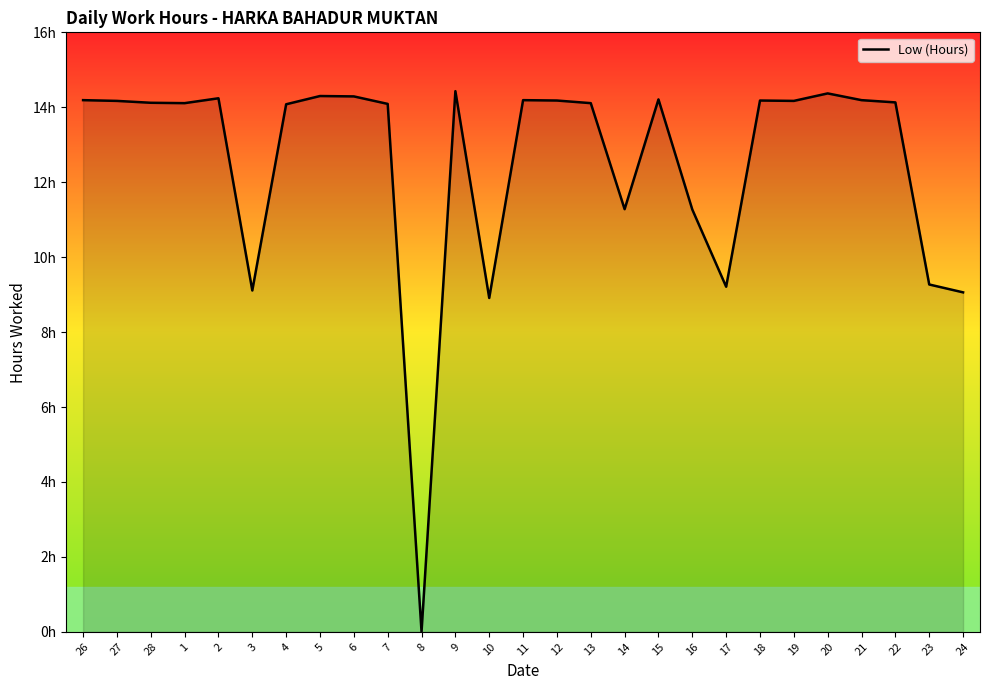

Which label corresponds to the largest value in the chart?

9